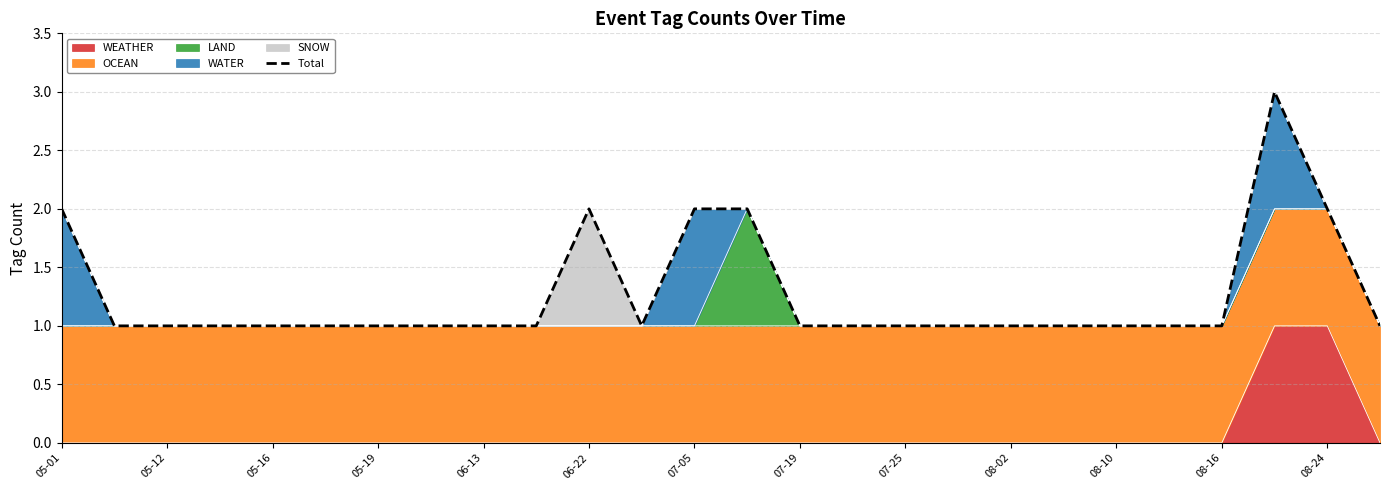

How many points are higher than both their immediate neighbors (excluding endpoints)?

2